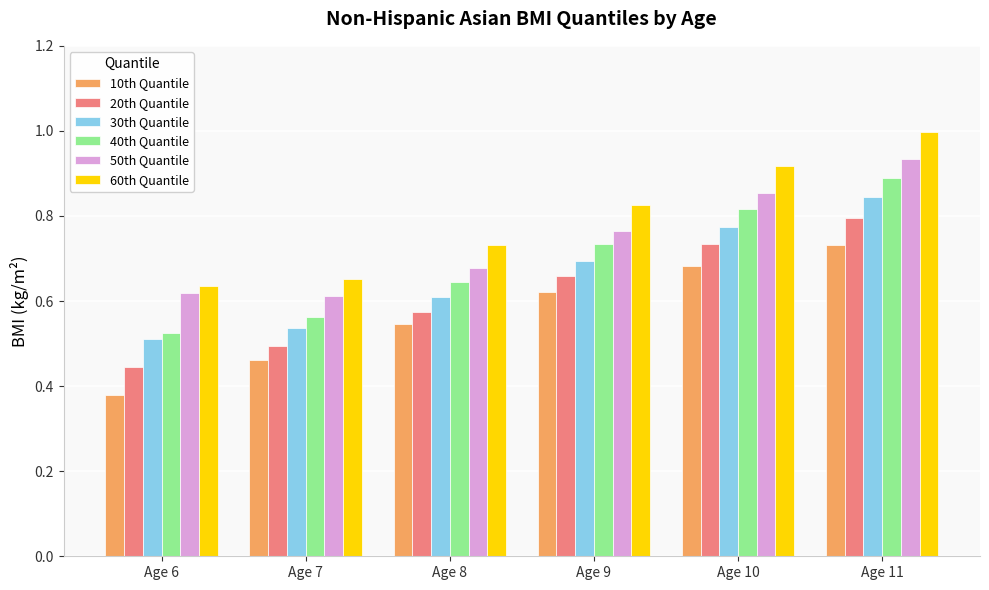

What is the difference between the second highest and minimum values in the 60th Quantile series?

0.3